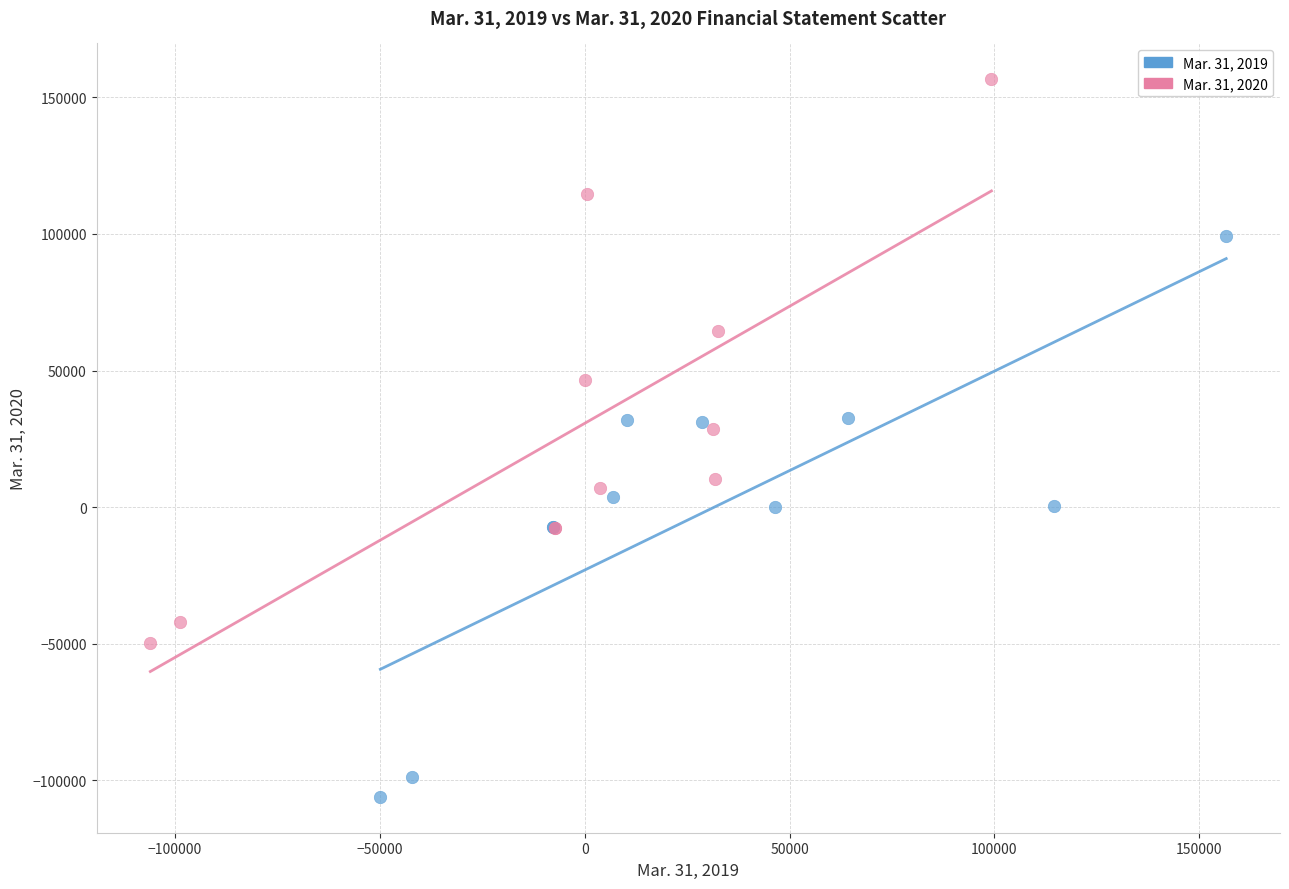

Which series has the largest Y range (max minus min)?

Mar. 31, 2020